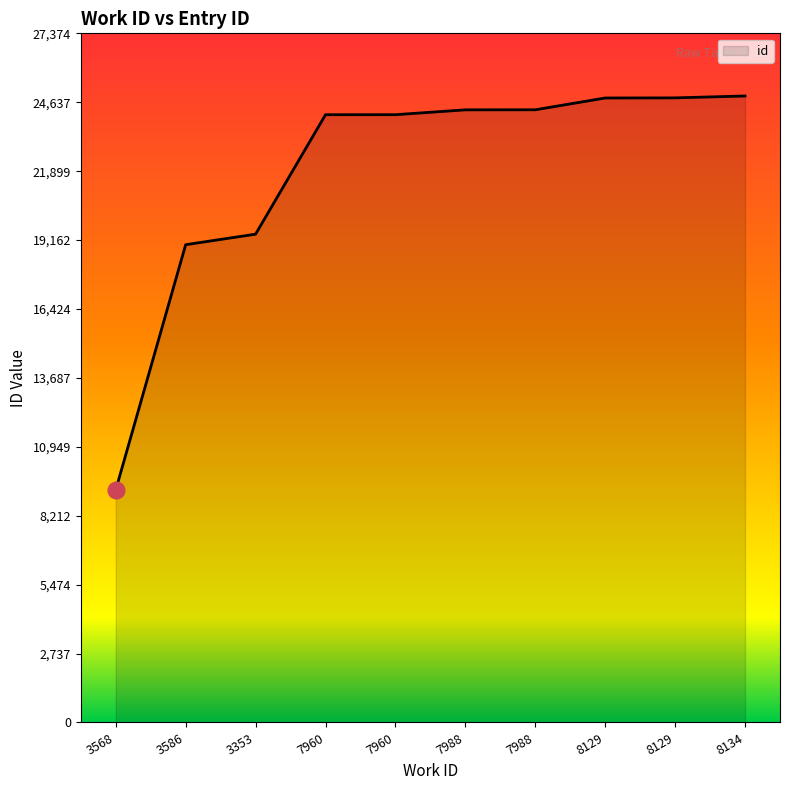

Is this an area chart (filled region under the line)?

Yes